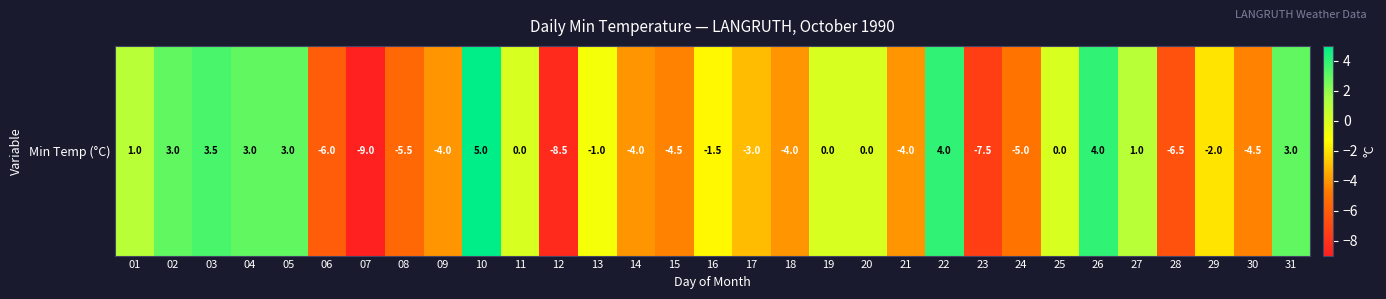

How many values are below -1?

16